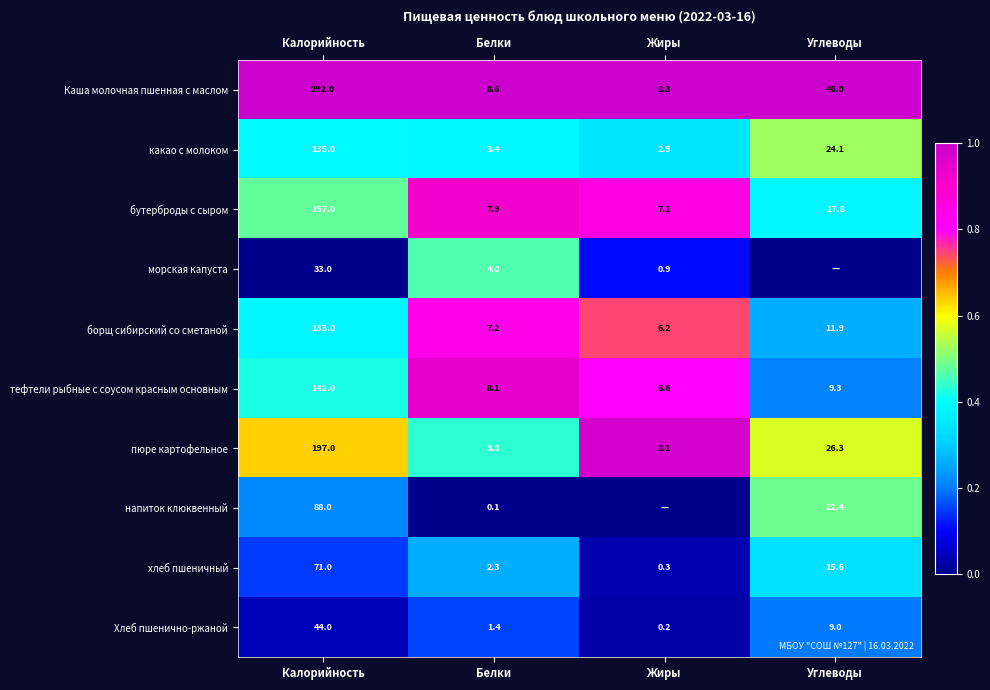

List the labels in order of пюре картофельное value, largest first.

Калорийность, Углеводы, Жиры, Белки